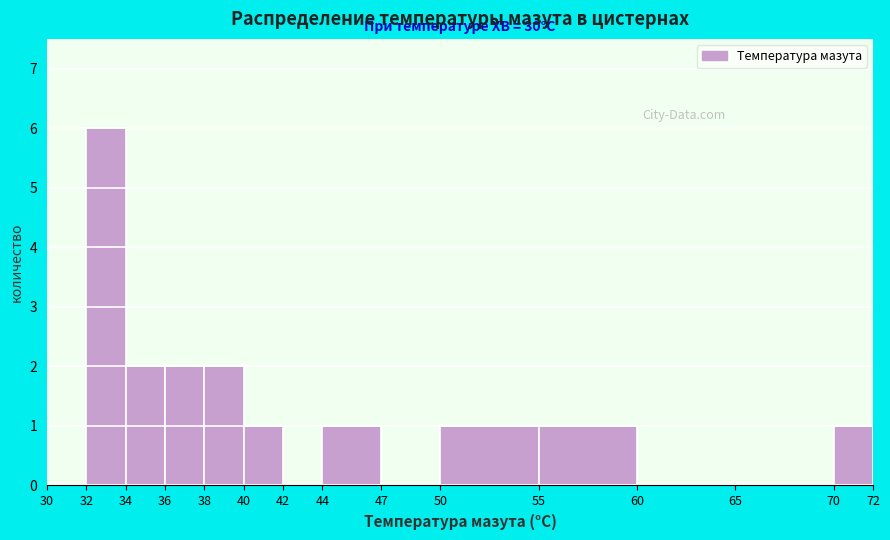

Which range on the x-axis has the tallest bar?

32 to 34